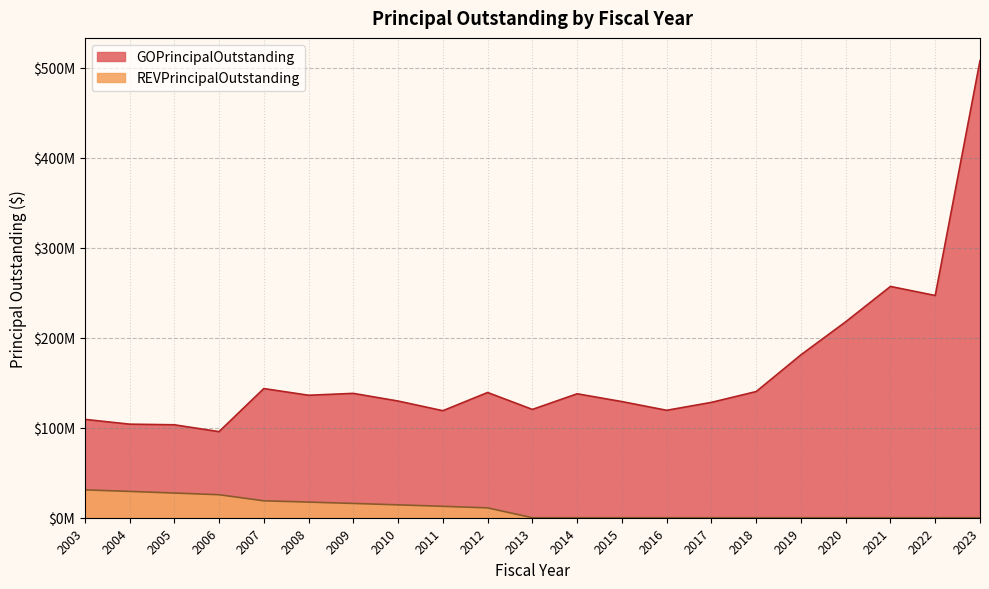

Does the chart display data point markers on the line(s)?

No